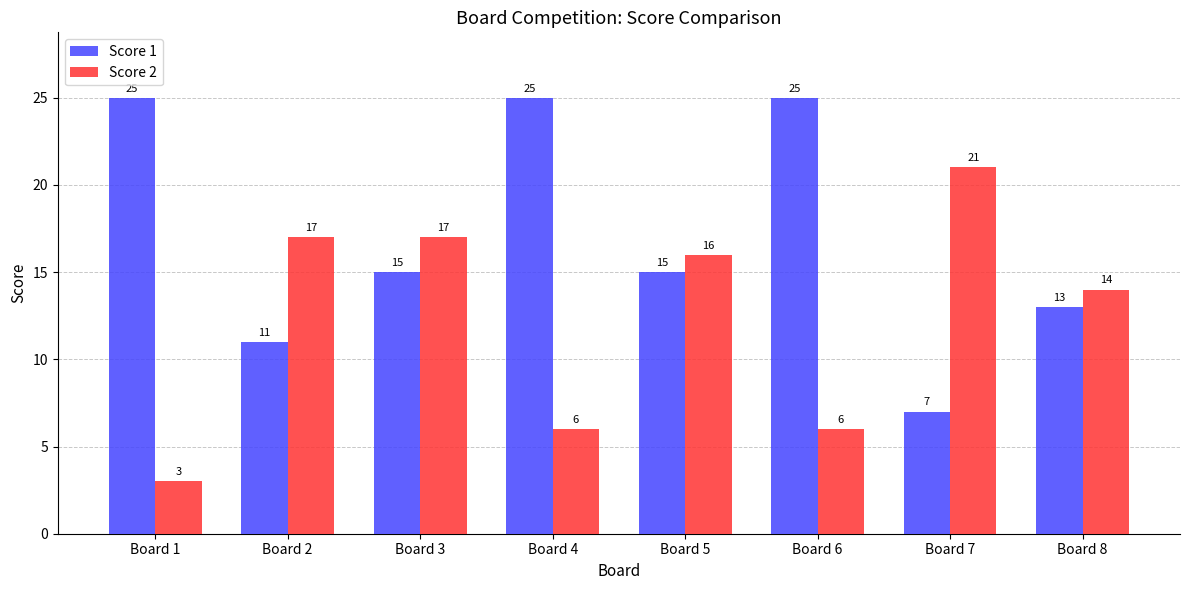

How many bars are there in each group?

2